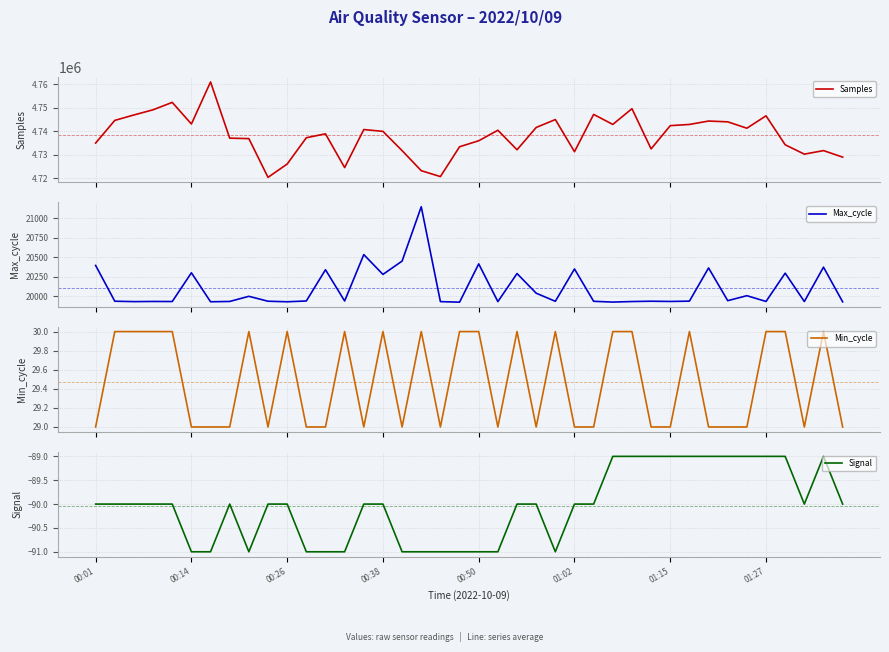

What are all the series names shown in the legend?

Samples, Max_cycle, Min_cycle, Signal